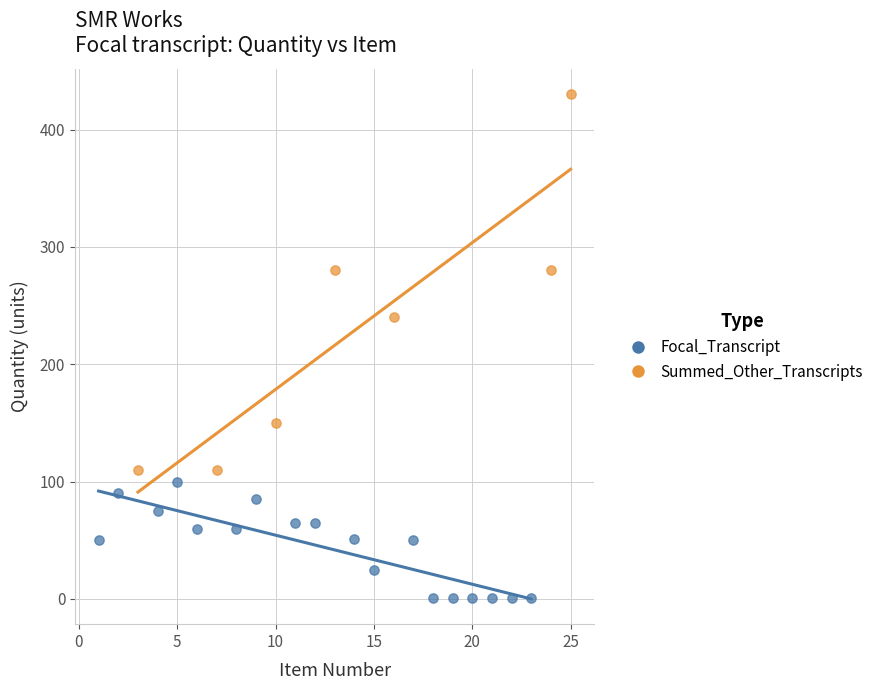

Which series has the widest spread of Y values?

Summed_Other_Transcripts